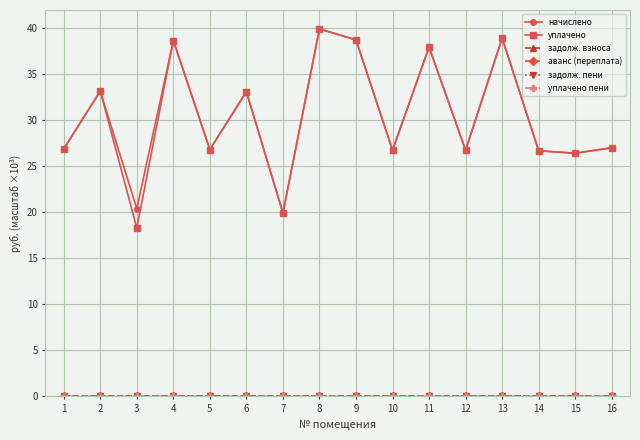

True or false: начислено and задолж. пени cross at least once.

False